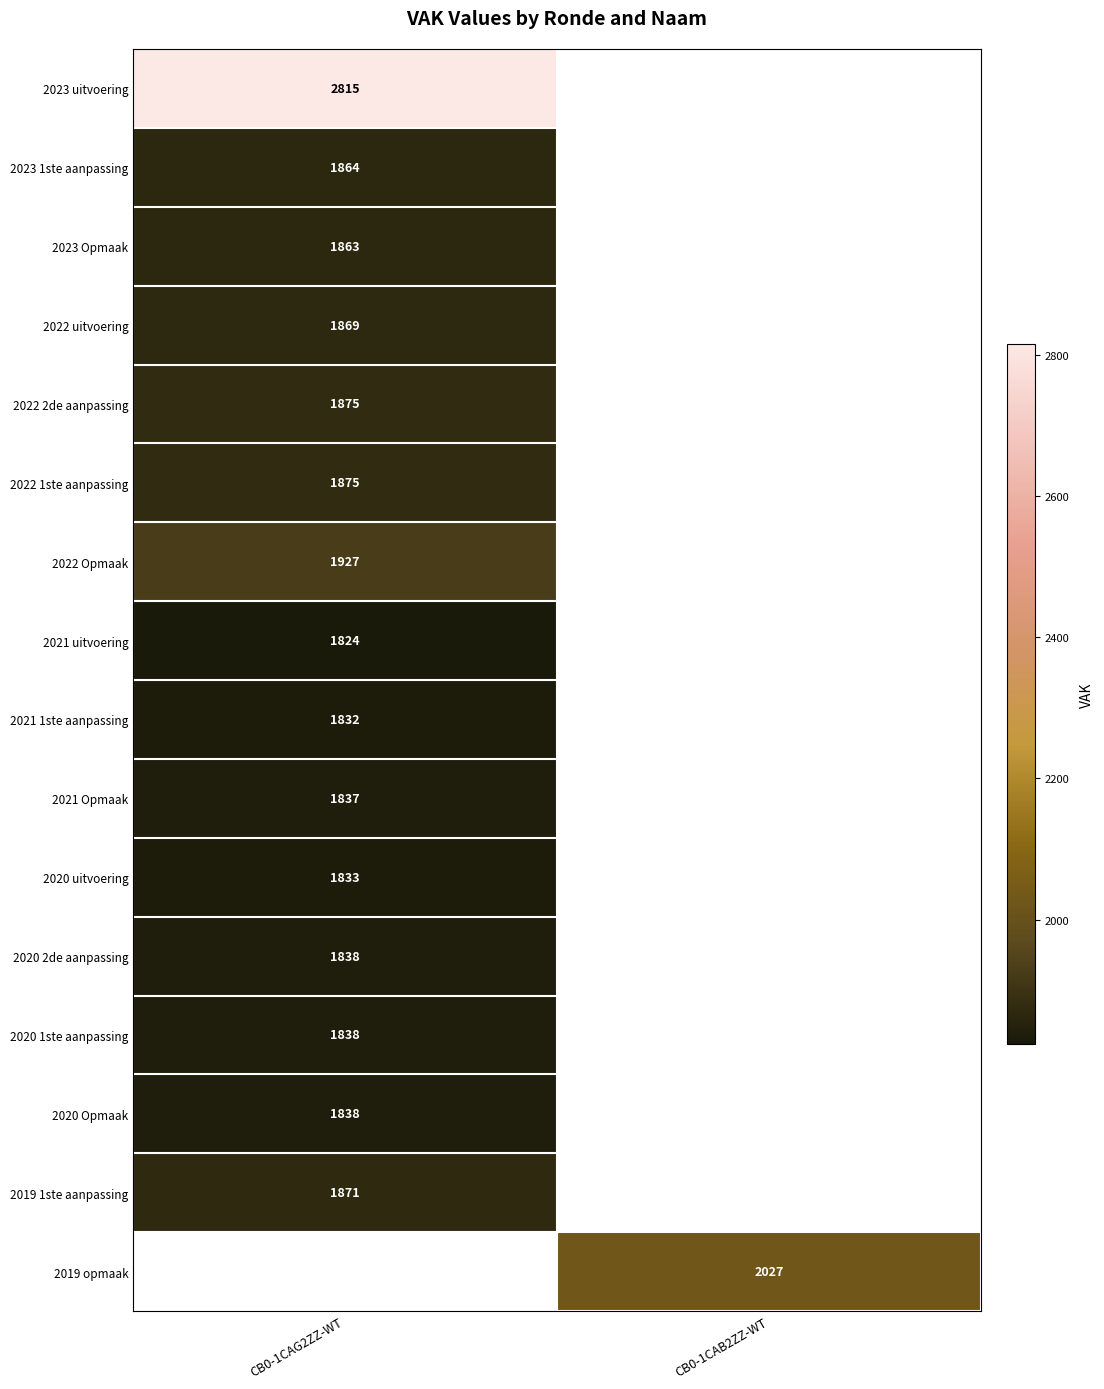

True or false: 2019 1ste aanpassing has a value of 553 at CB0-1CAG2ZZ-WT.

False